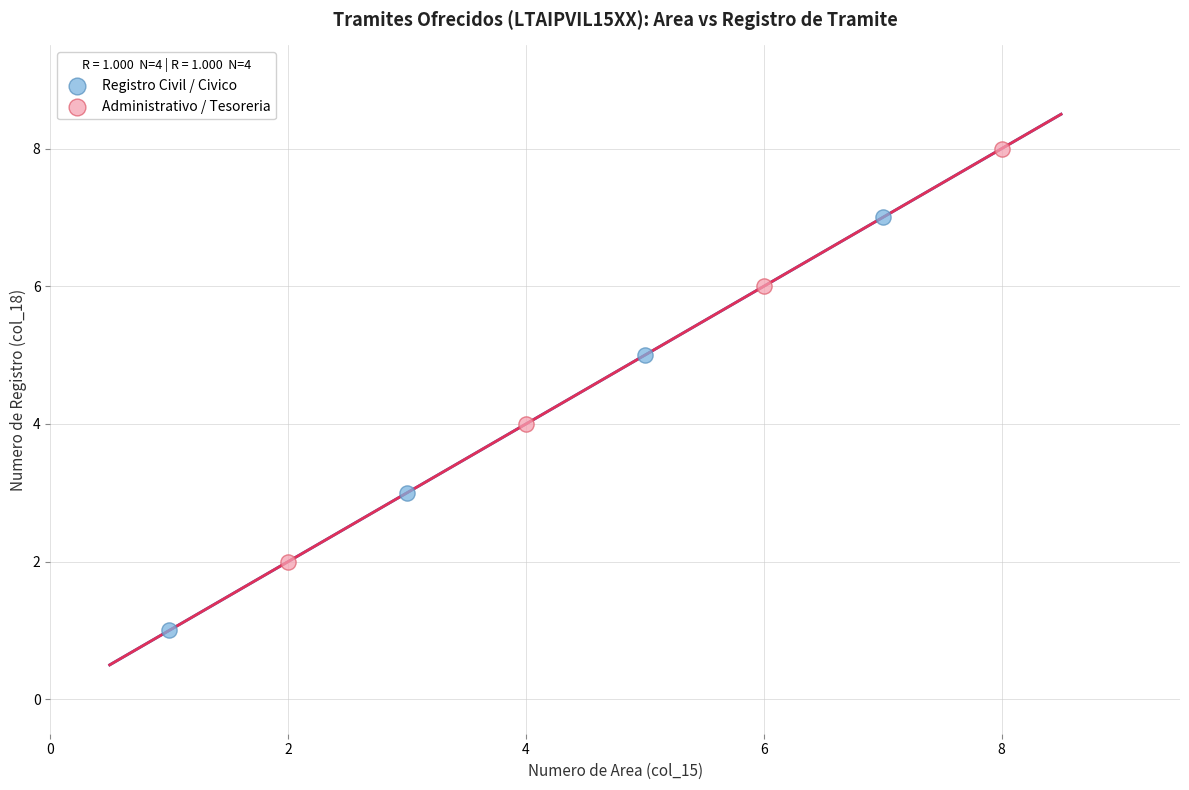

Which series reaches the maximum Y coordinate?

Administrativo / Tesoreria